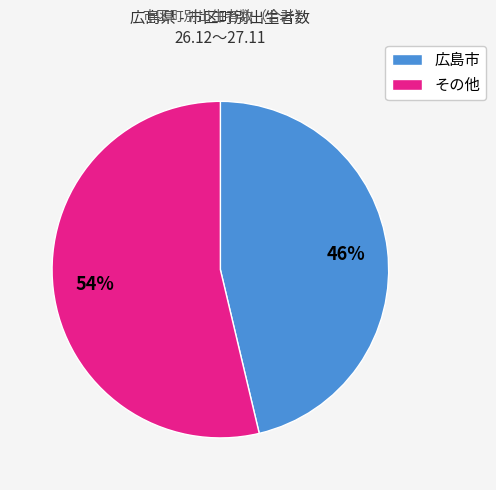

How many segments does this pie chart have?

2